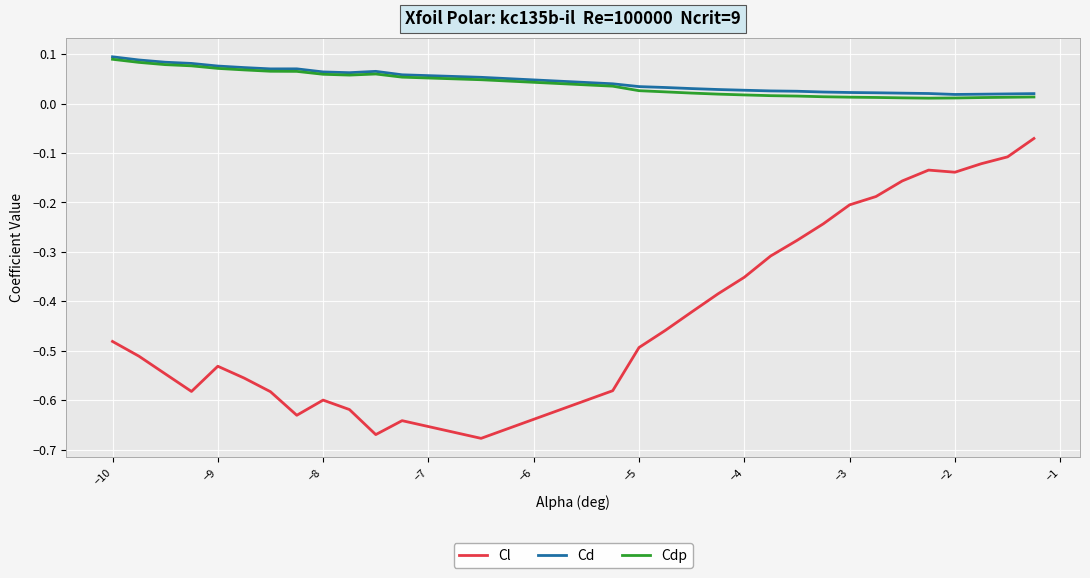

True or false: Cd and Cl cross at least once.

False